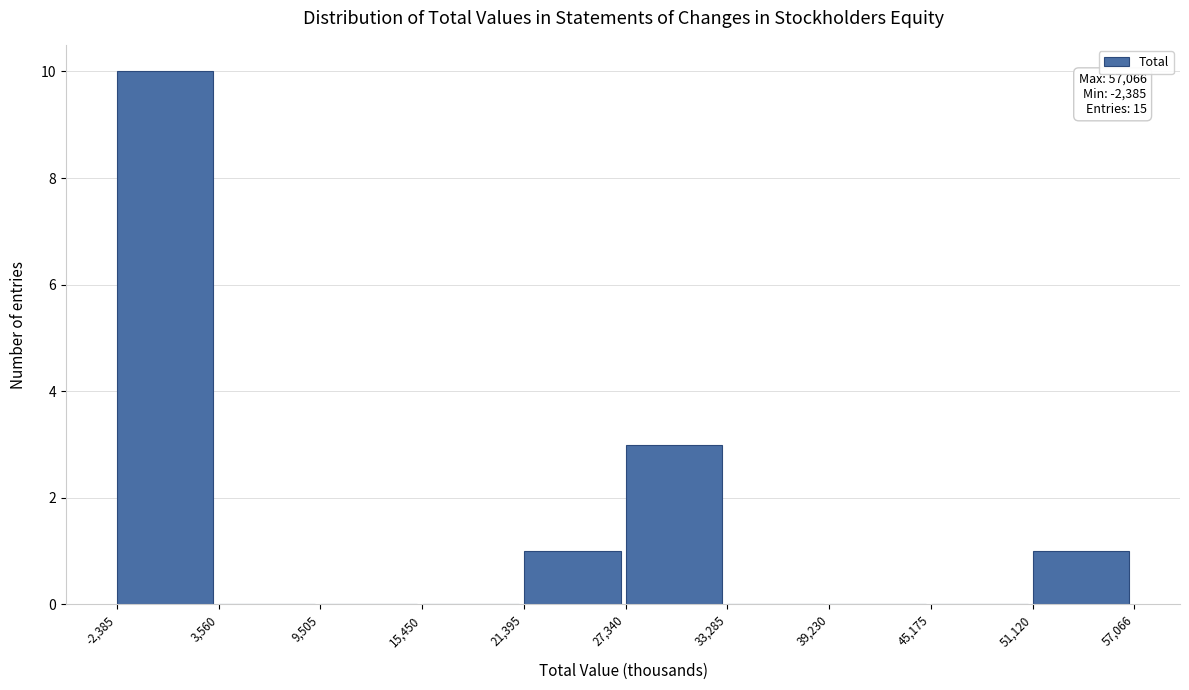

Which range on the x-axis has the tallest bar?

-2,385 to 3,560